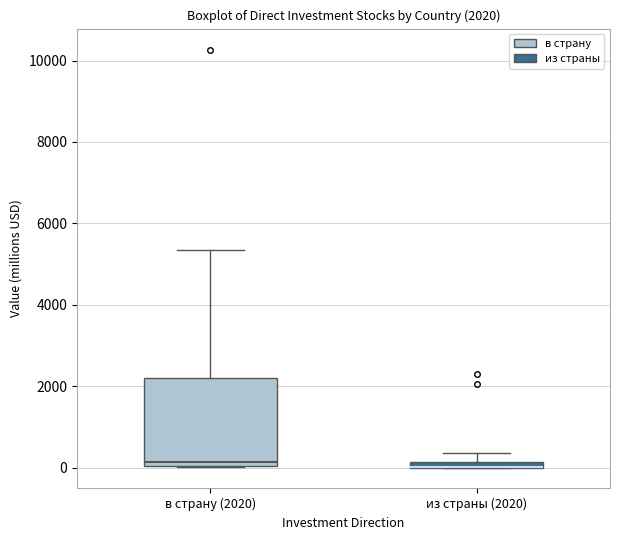

Which box is the tallest, from its lower edge to its upper edge?

в страну (2020)